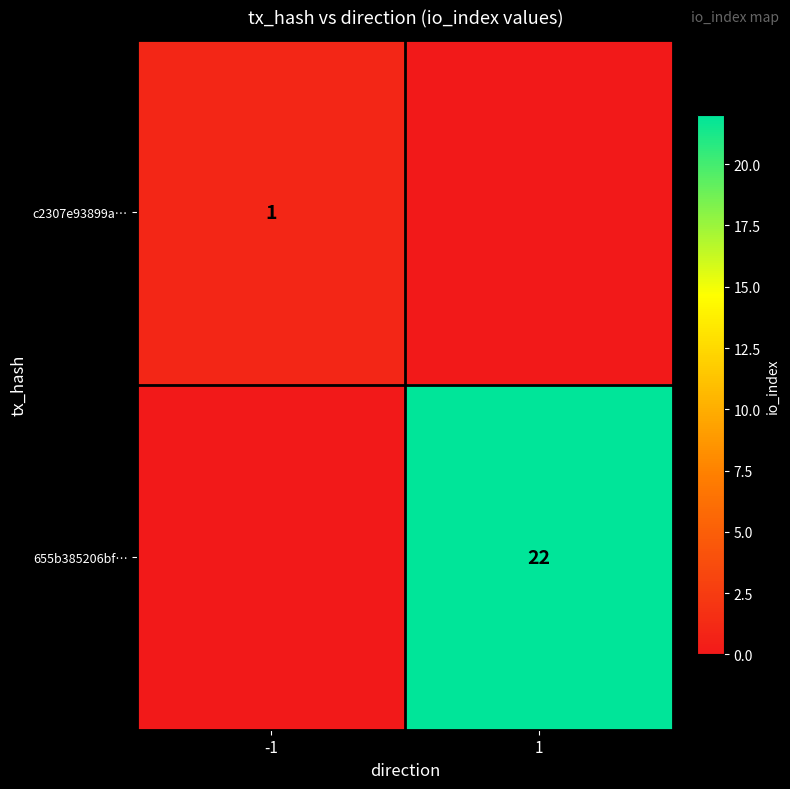

Between 1 and -1, which is larger?

-1